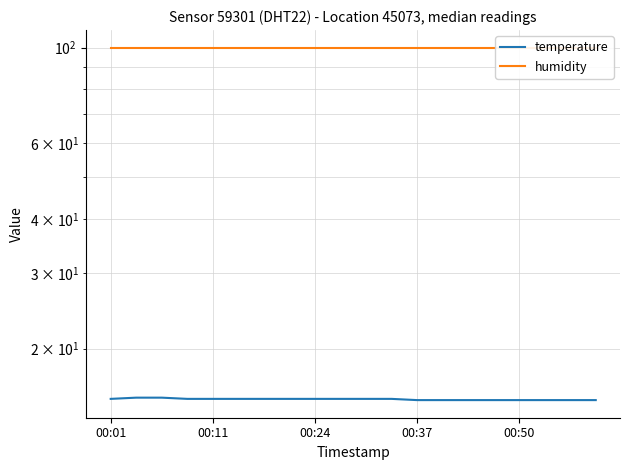

What is the total value across all series at 00:50?

115.1